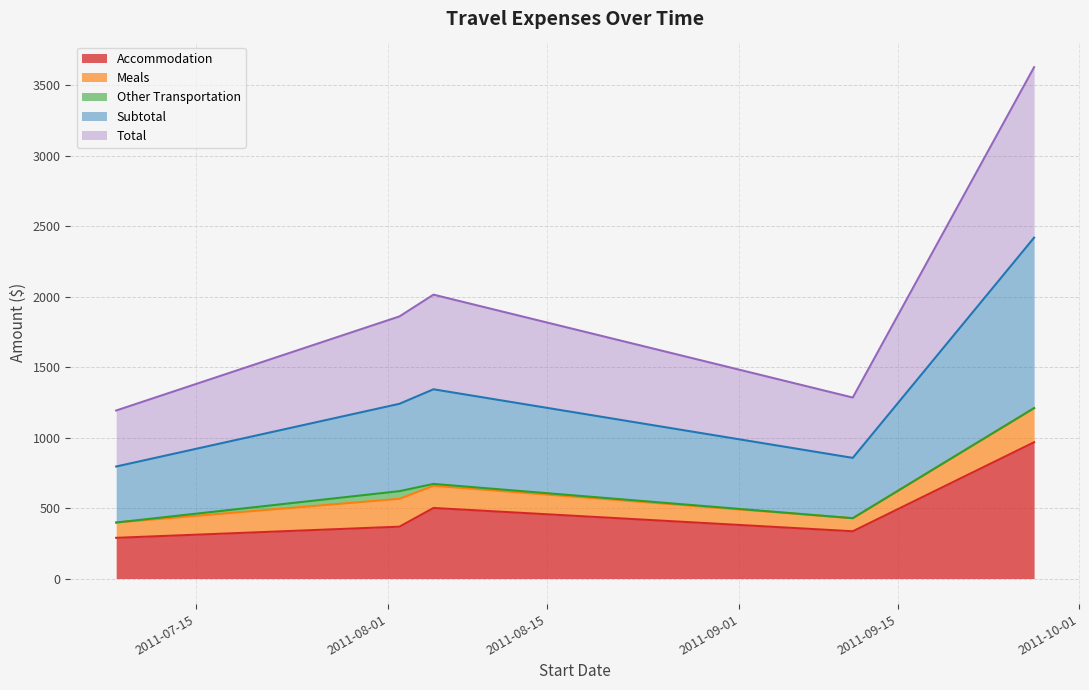

At how many categories does at least one series exceed 743?

5